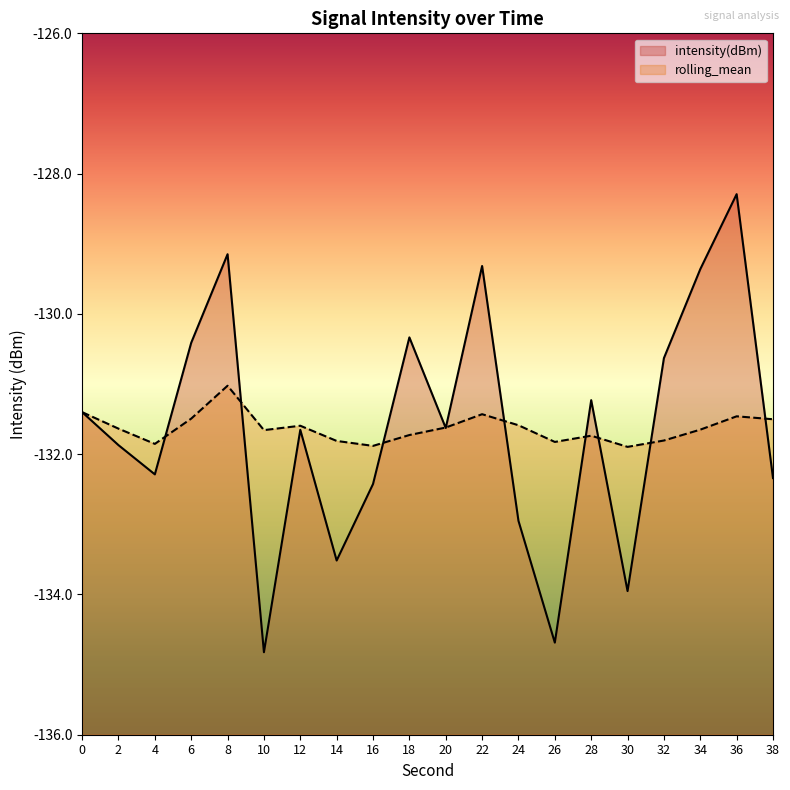

At which label is intensity(dBm) closest to -131?

28